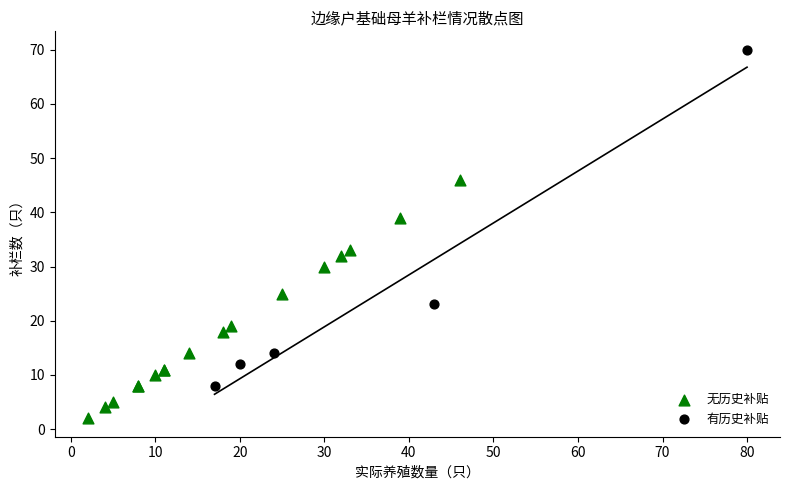

Which series contains the highest Y value?

有历史补贴